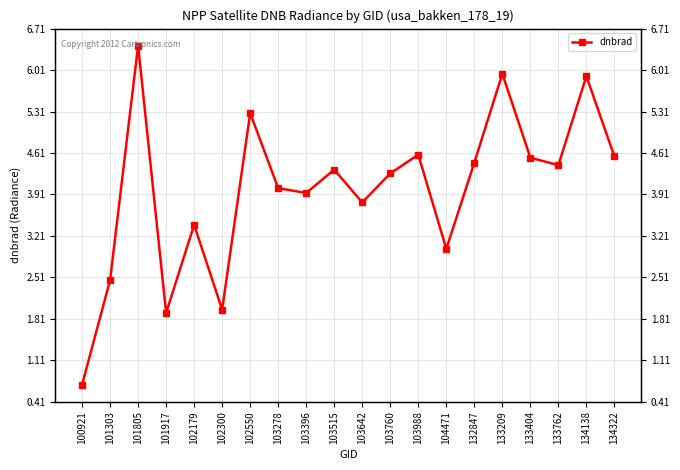

At which label does the data first exceed 4?

101805